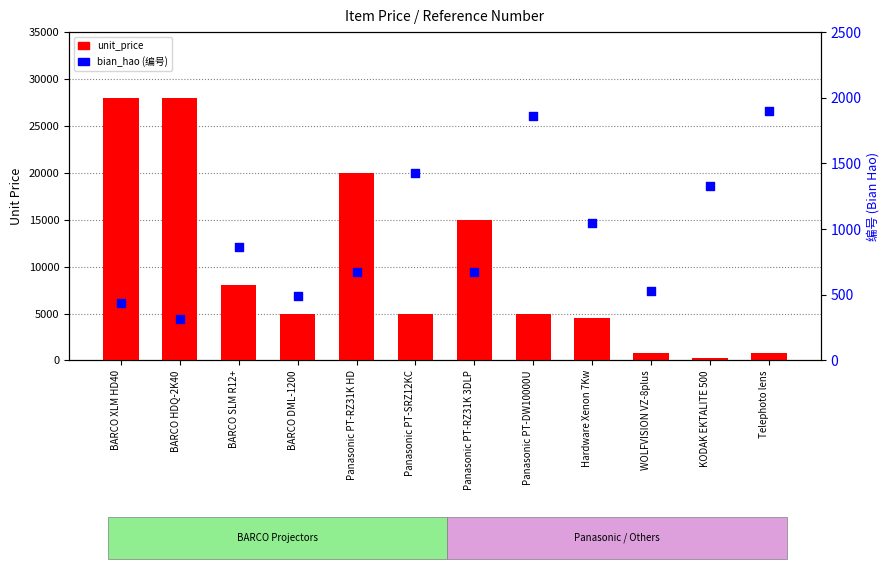

Which series reaches the minimum Y coordinate?

unit_price